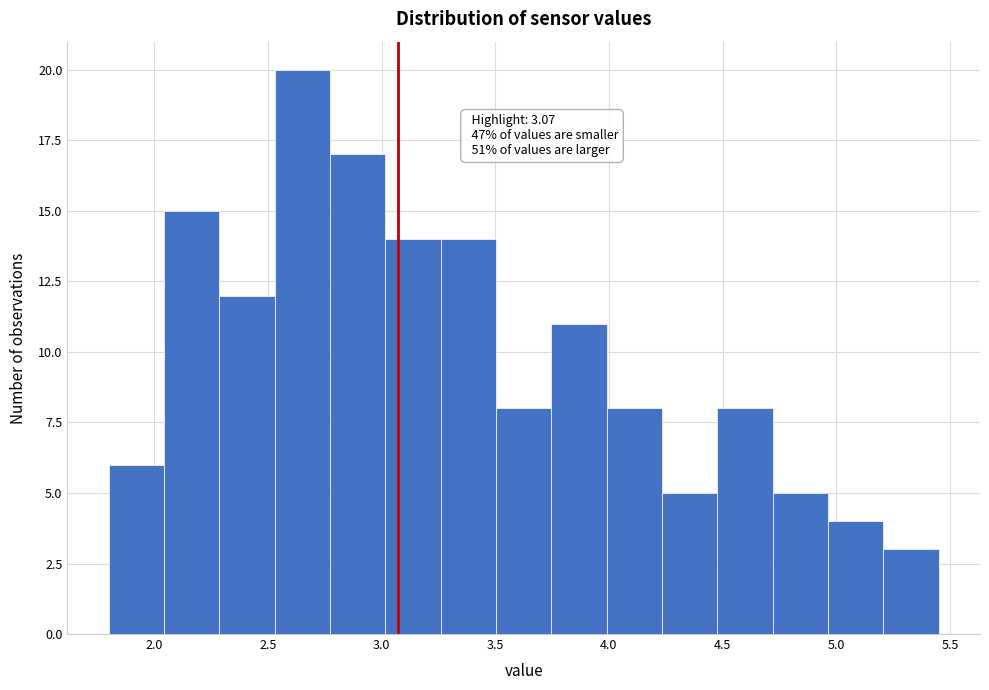

Over which range of the x-axis is the bar tallest?

2.55 to 2.75